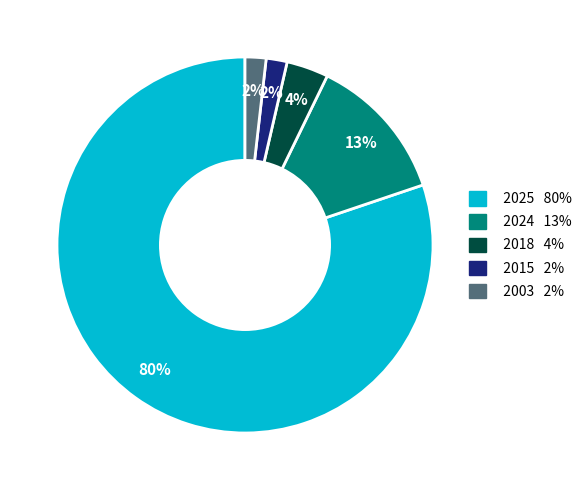

Which slice is the largest?

2025